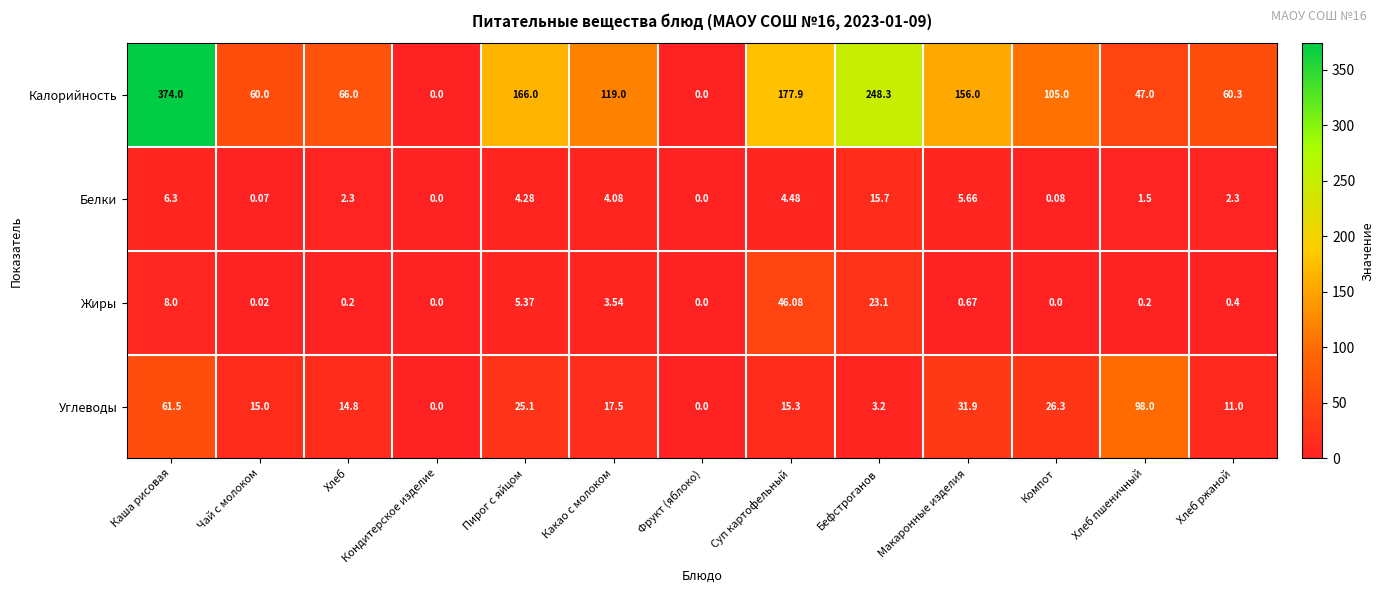

At which category is the sum across all series the highest?

Каша рисовая